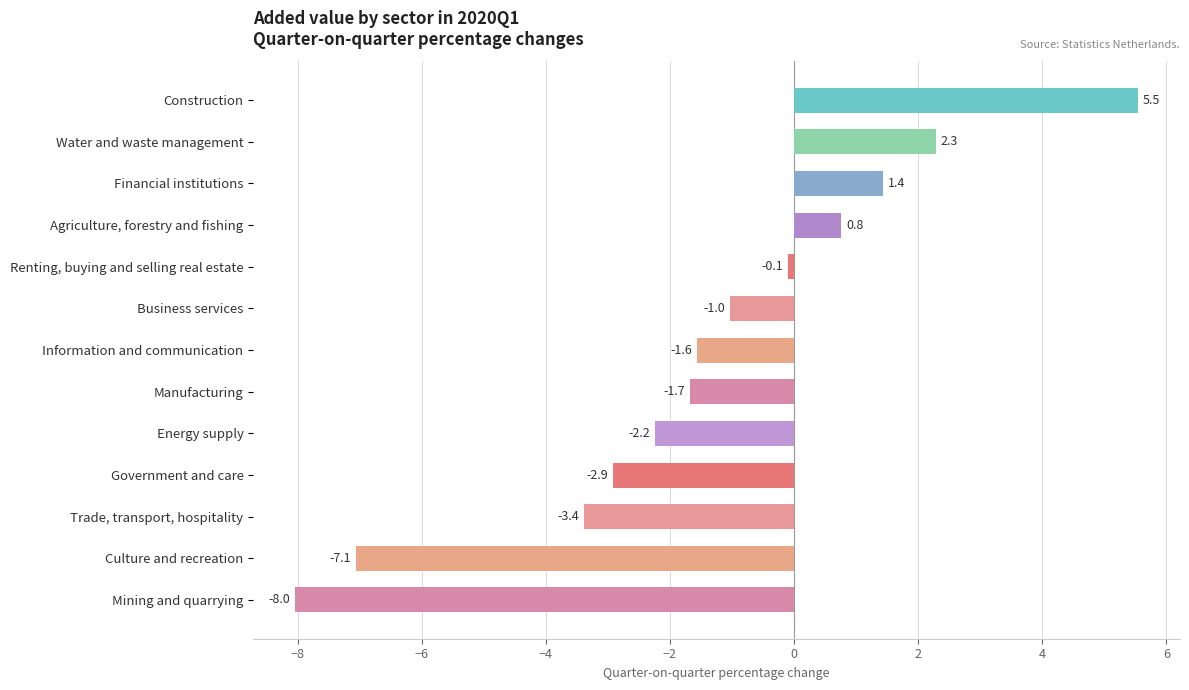

What is the value of the 9th bar from the top?

-2.2